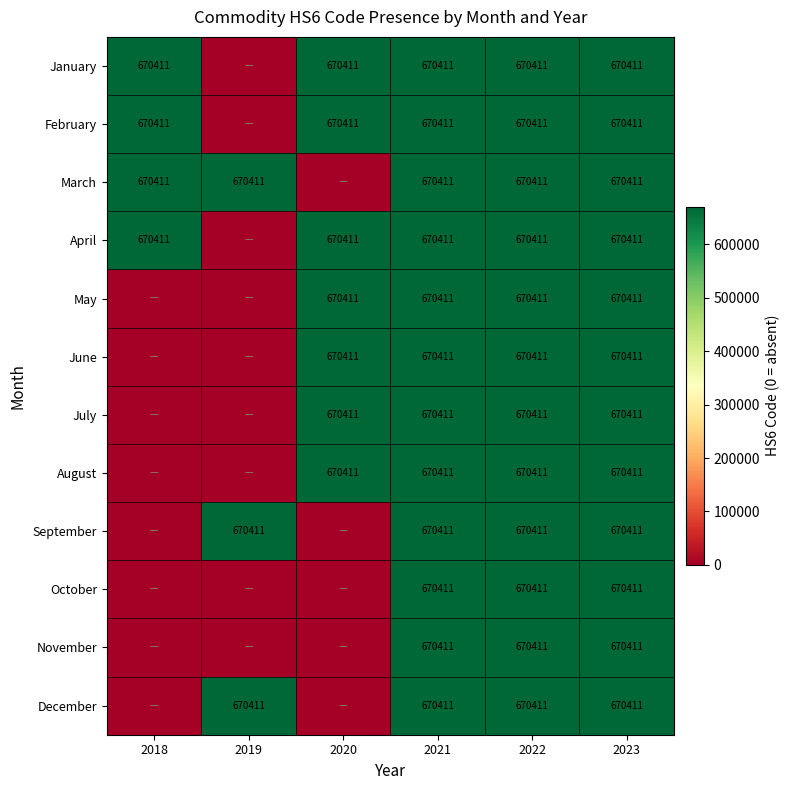

Is it true that June equals 245239 at 2021?

False